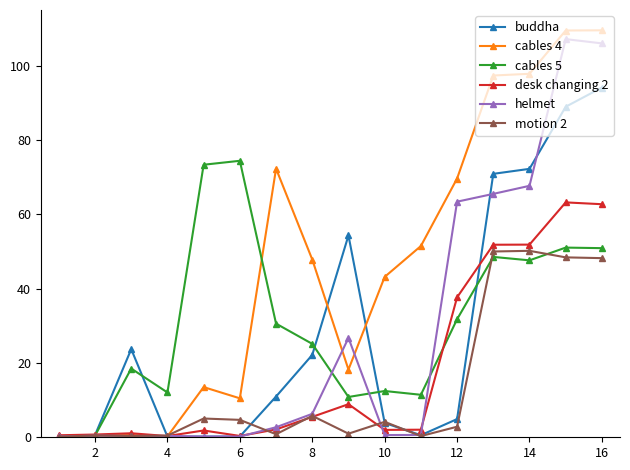

What is the maximum value shown in the chart?

109.6